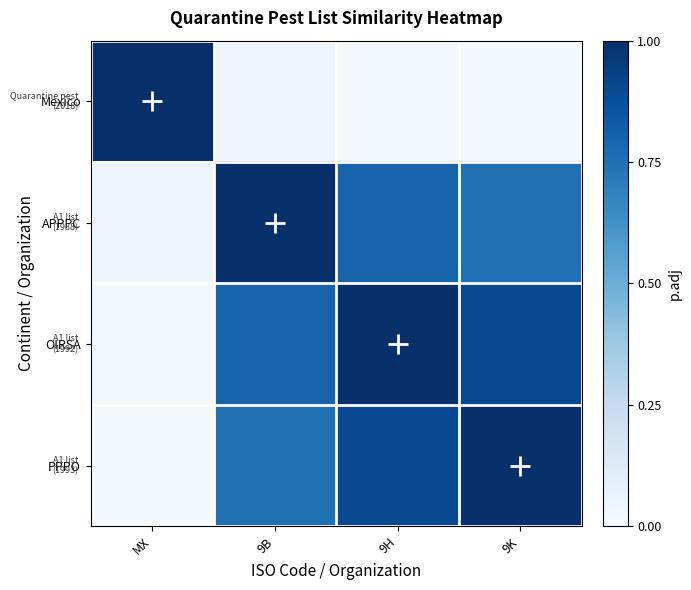

What is the total value across all series at 9B?

2.6